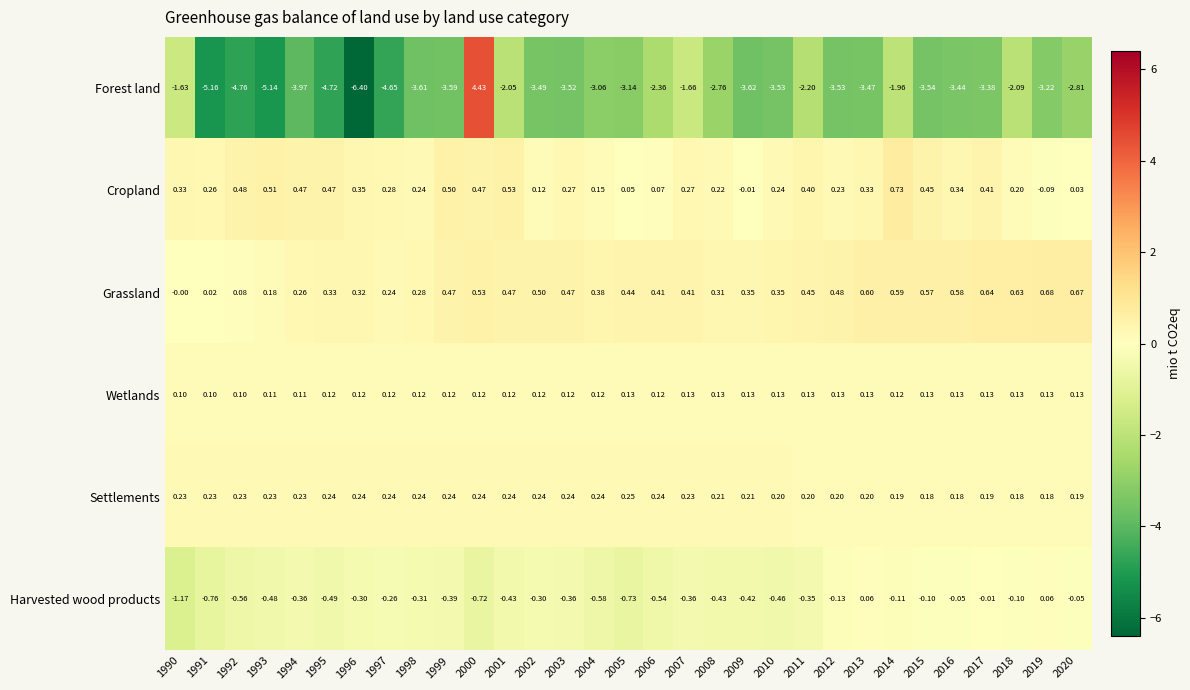

What is the spread (max minus min) of values at 2014?

2.7